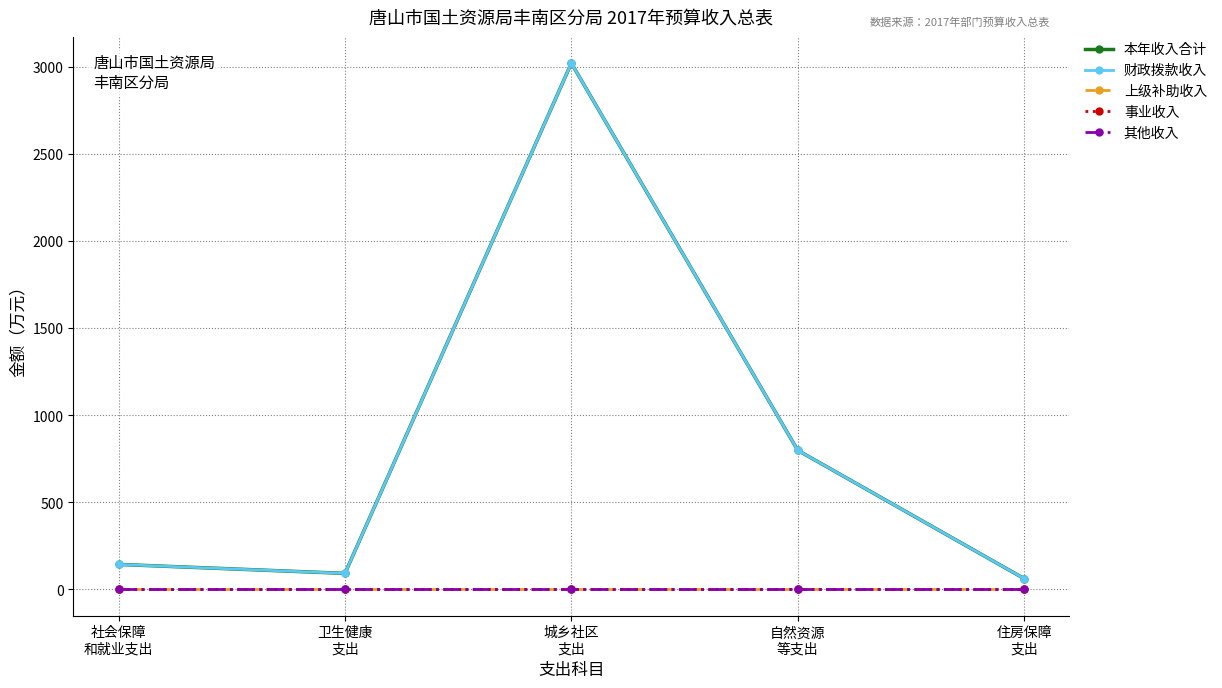

At which category does the chart reach its minimum across all series?

社会保障
和就业支出